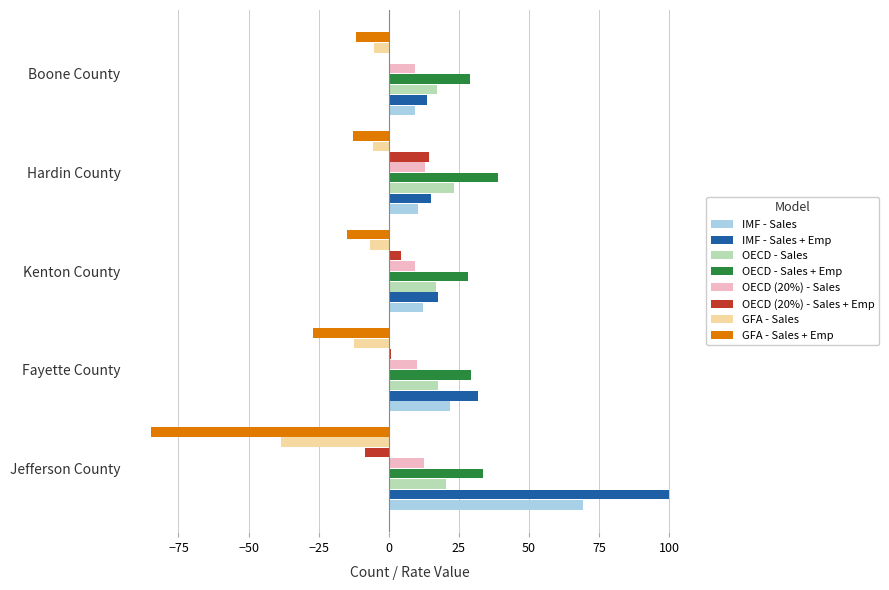

What is the approximate value of OECD - Sales at Jefferson County?

20.3